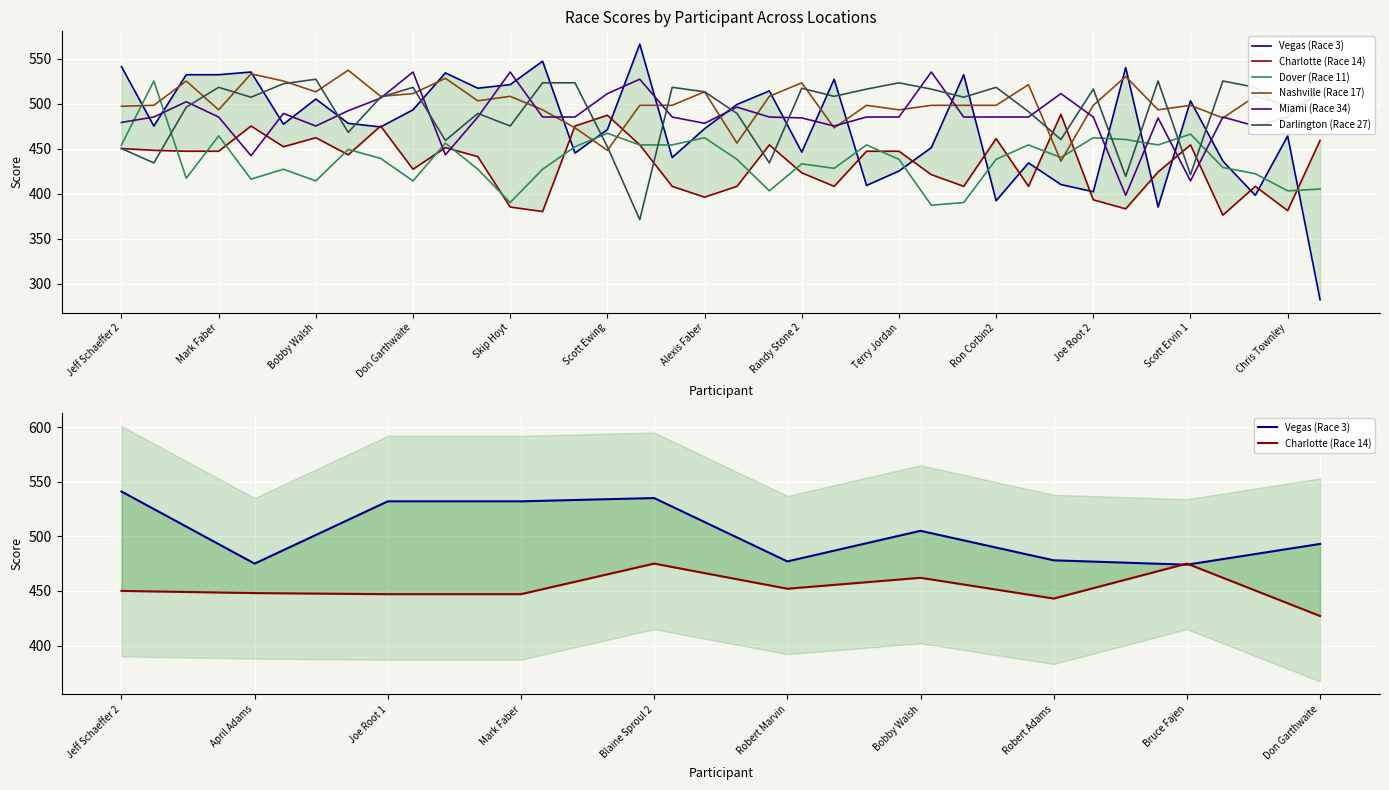

How many lines are shown in the chart?

6